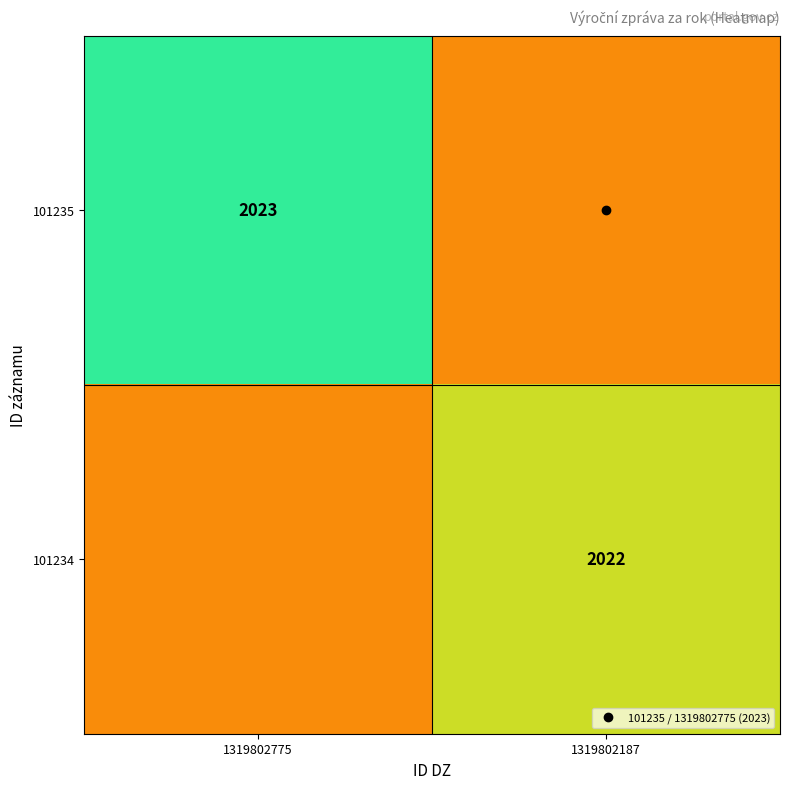

List the series in order of their peak value, highest first.

101235, 101234